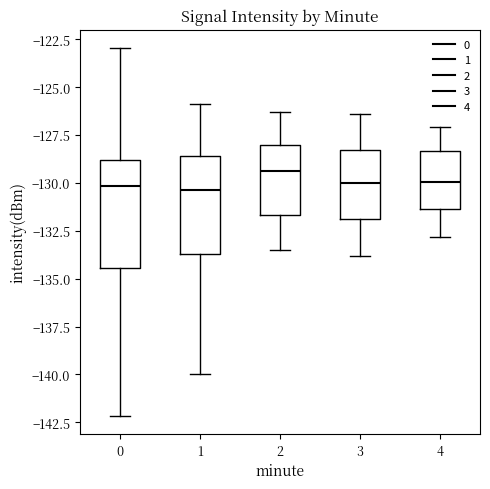

Reading left to right, transcribe this box plot: for each box, give where its median line is, the range the box spans, and where its two whiskers end, as read against the y-axis. The values are not printed on the chart, so give them approximately, as read against the axis.

0: median -130.0, box -134.5 to -129.0, whiskers -142.0 to -123.0
1: median -130.5, box -133.5 to -128.5, whiskers -140.0 to -126.0
2: median -129.5, box -131.5 to -128.0, whiskers -133.5 to -126.5
3: median -130.0, box -132.0 to -128.5, whiskers -134.0 to -126.5
4: median -130.0, box -131.5 to -128.5, whiskers -133.0 to -127.0